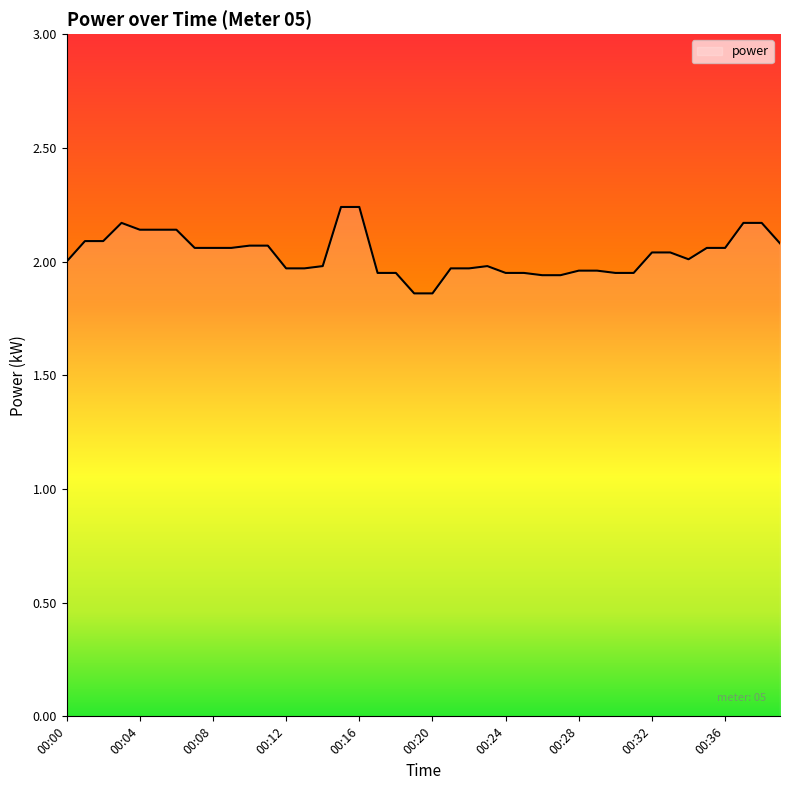

What is the difference between the maximum and minimum values?

0.4